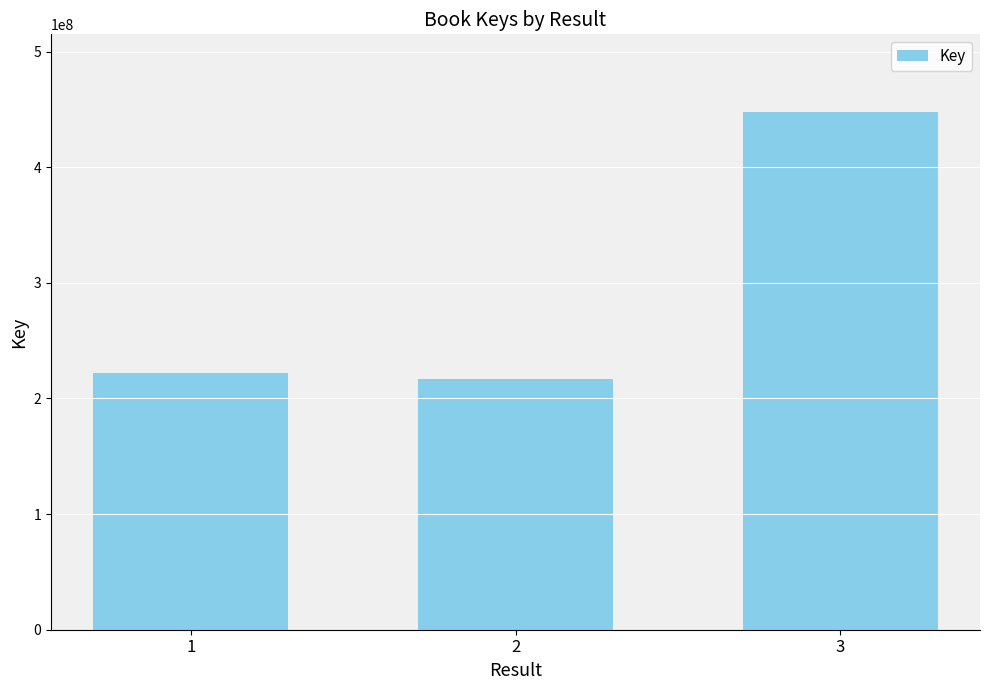

Reading left to right, extract all data points from this chart.

221730898	217215317	447777581